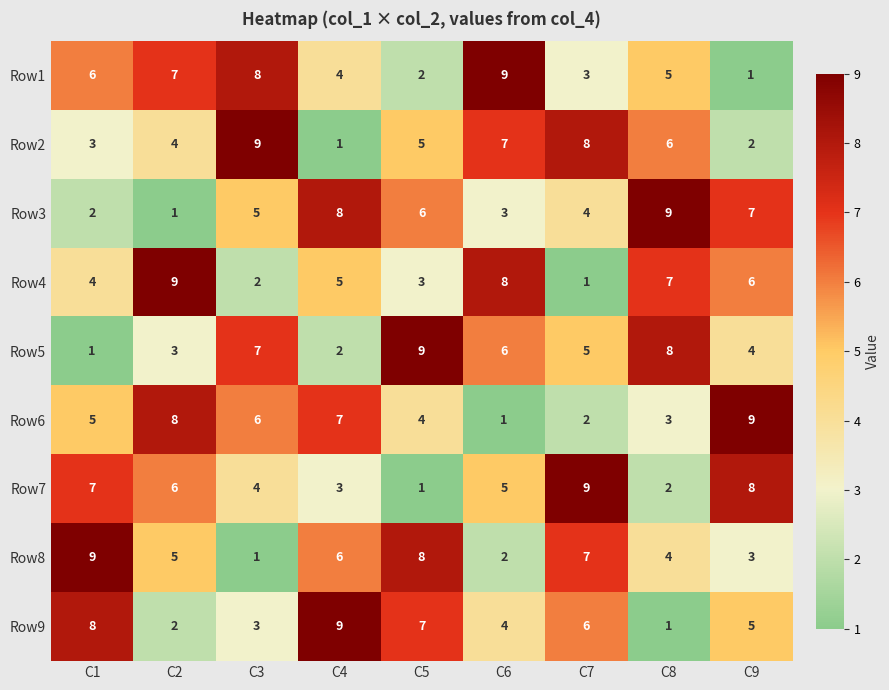

What is the difference between the second highest and minimum values in the Row2 series?

7